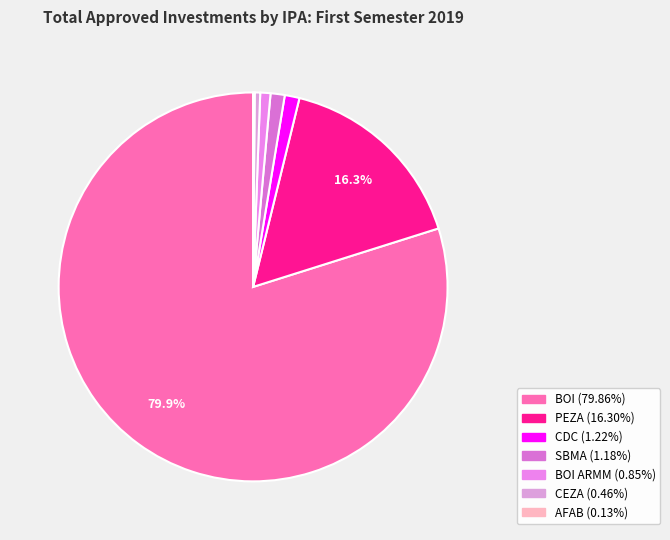

What is the majority slice?

BOI